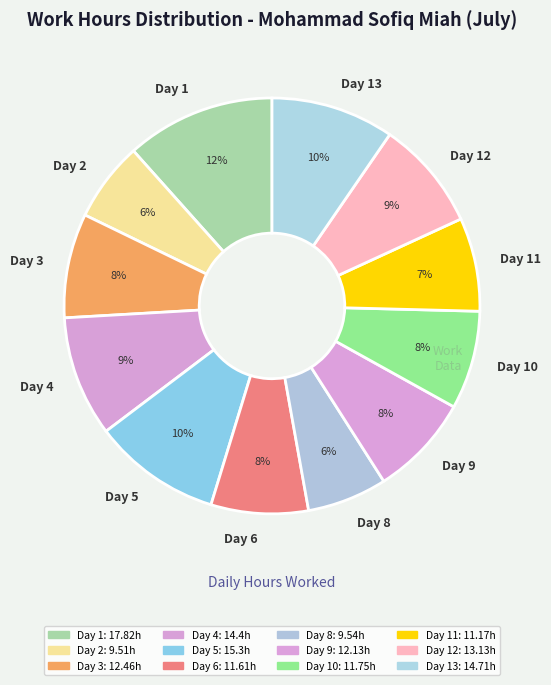

True or false: Day 10 accounts for 21% of the total.

False